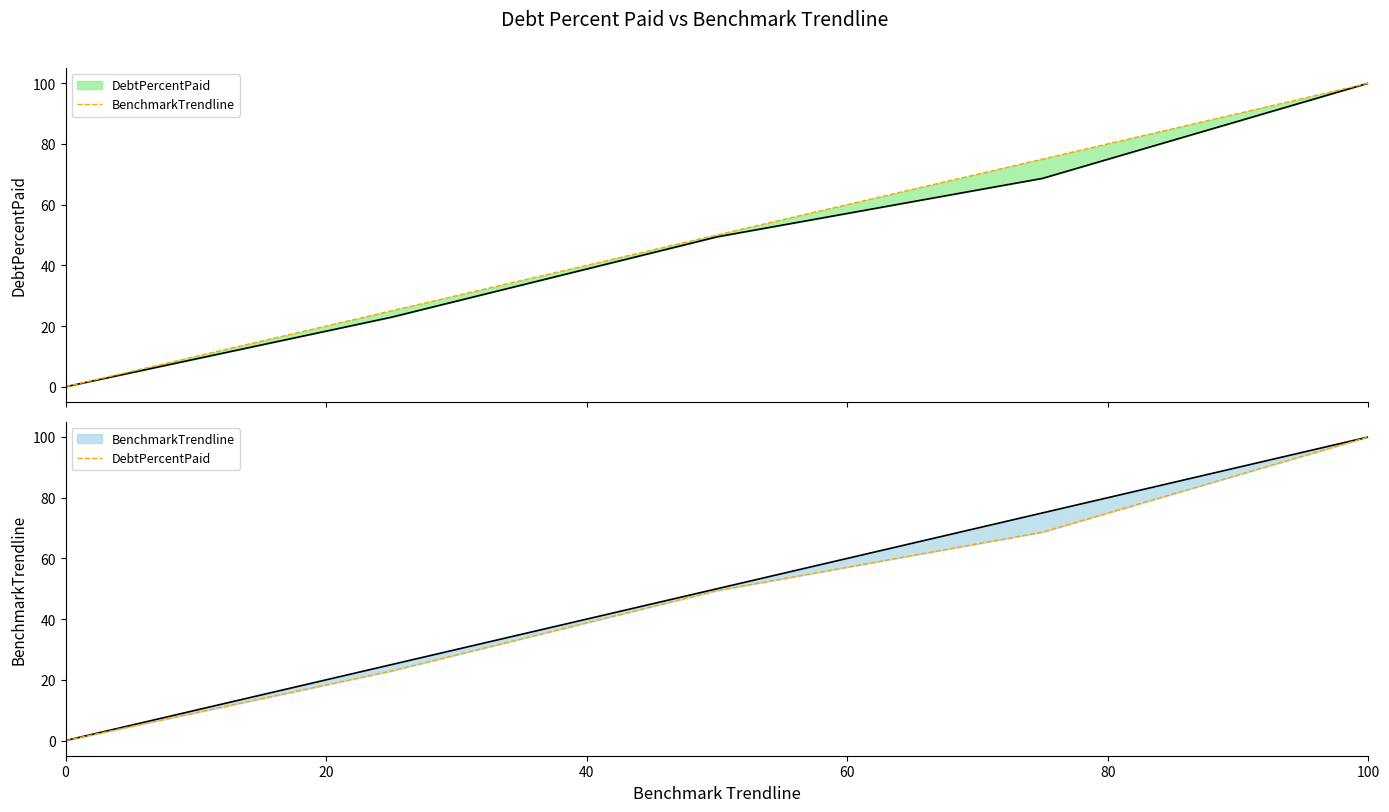

How many data points in DebtPercentPaid are above 49?

3